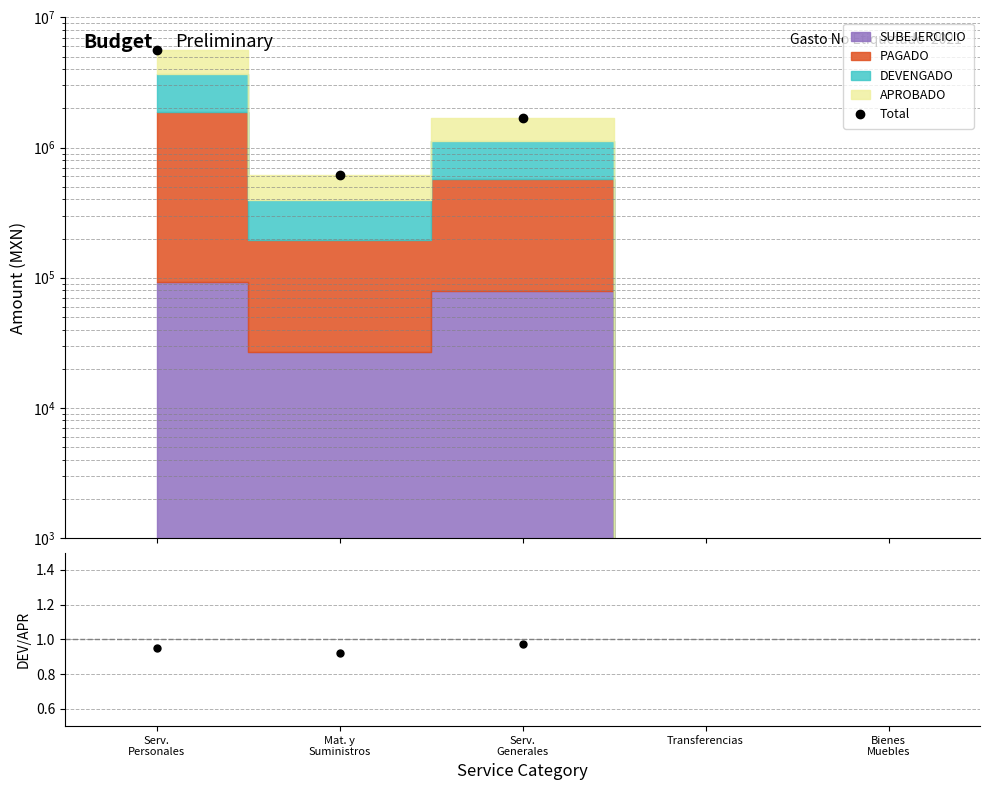

Where is DEVENGADO/APROBADO nearest to the value 0?

Transferencias